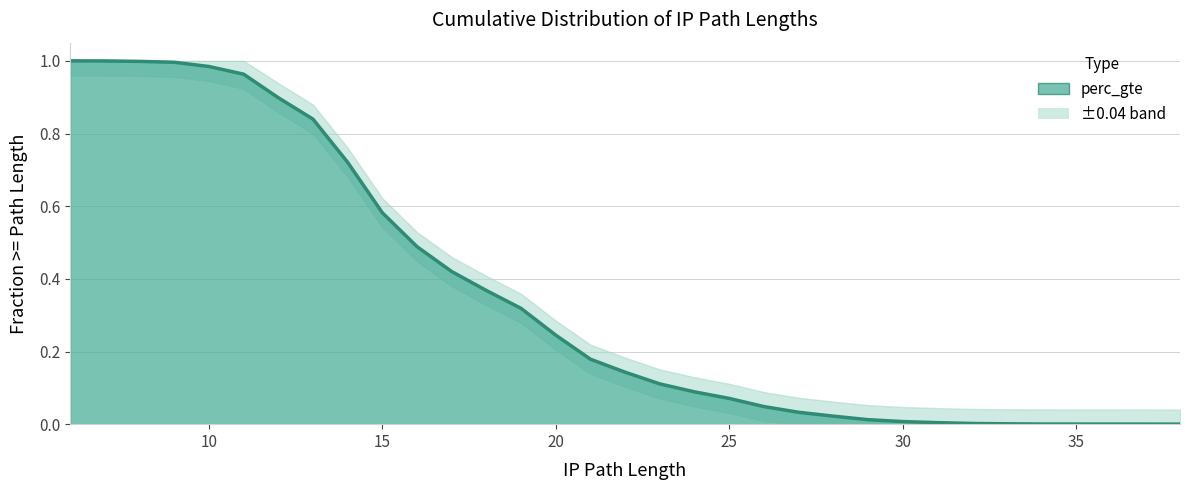

Between 20 and 30, which is larger?

20